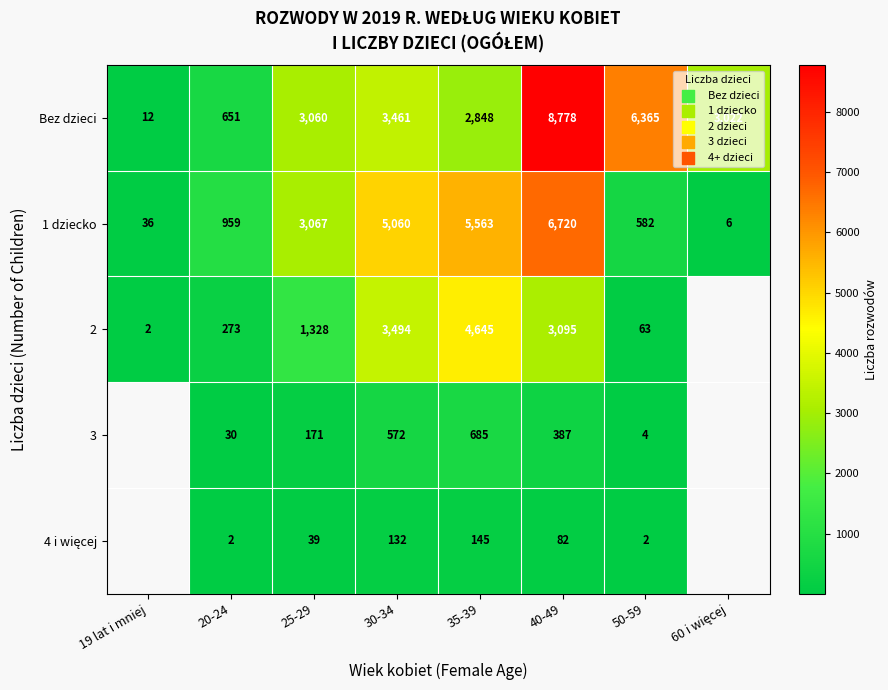

What is the average value of the Bez dzieci series?

3525